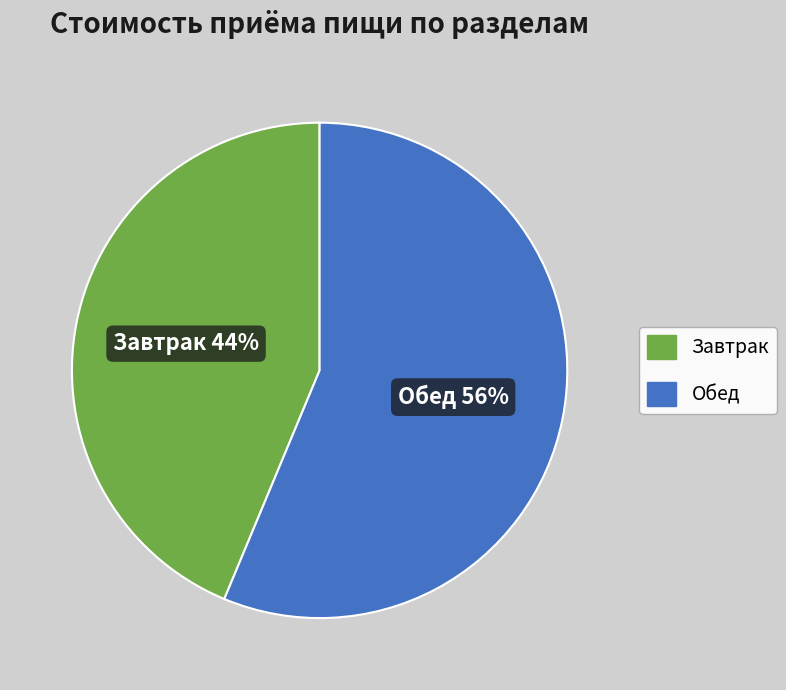

Rank the categories by value from lowest to highest.

Завтрак, Обед